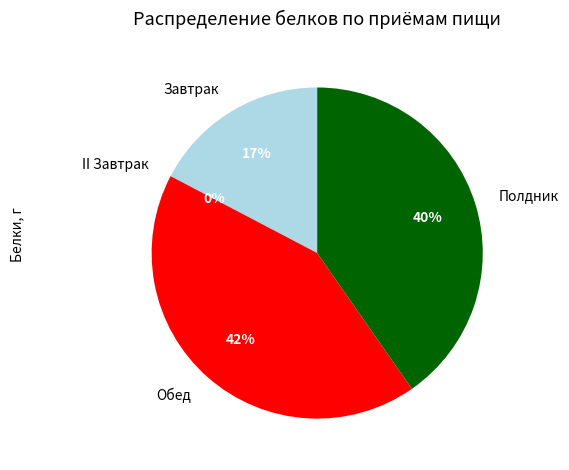

Which category has the biggest portion of the pie?

Обед